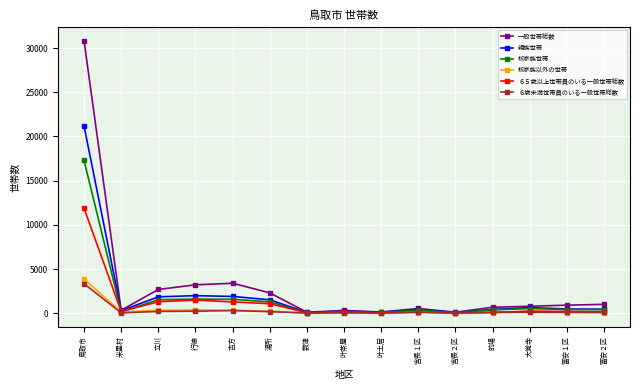

What is the sum of all ６歳未満世帯員のいる一般世帯総数 values?

4998